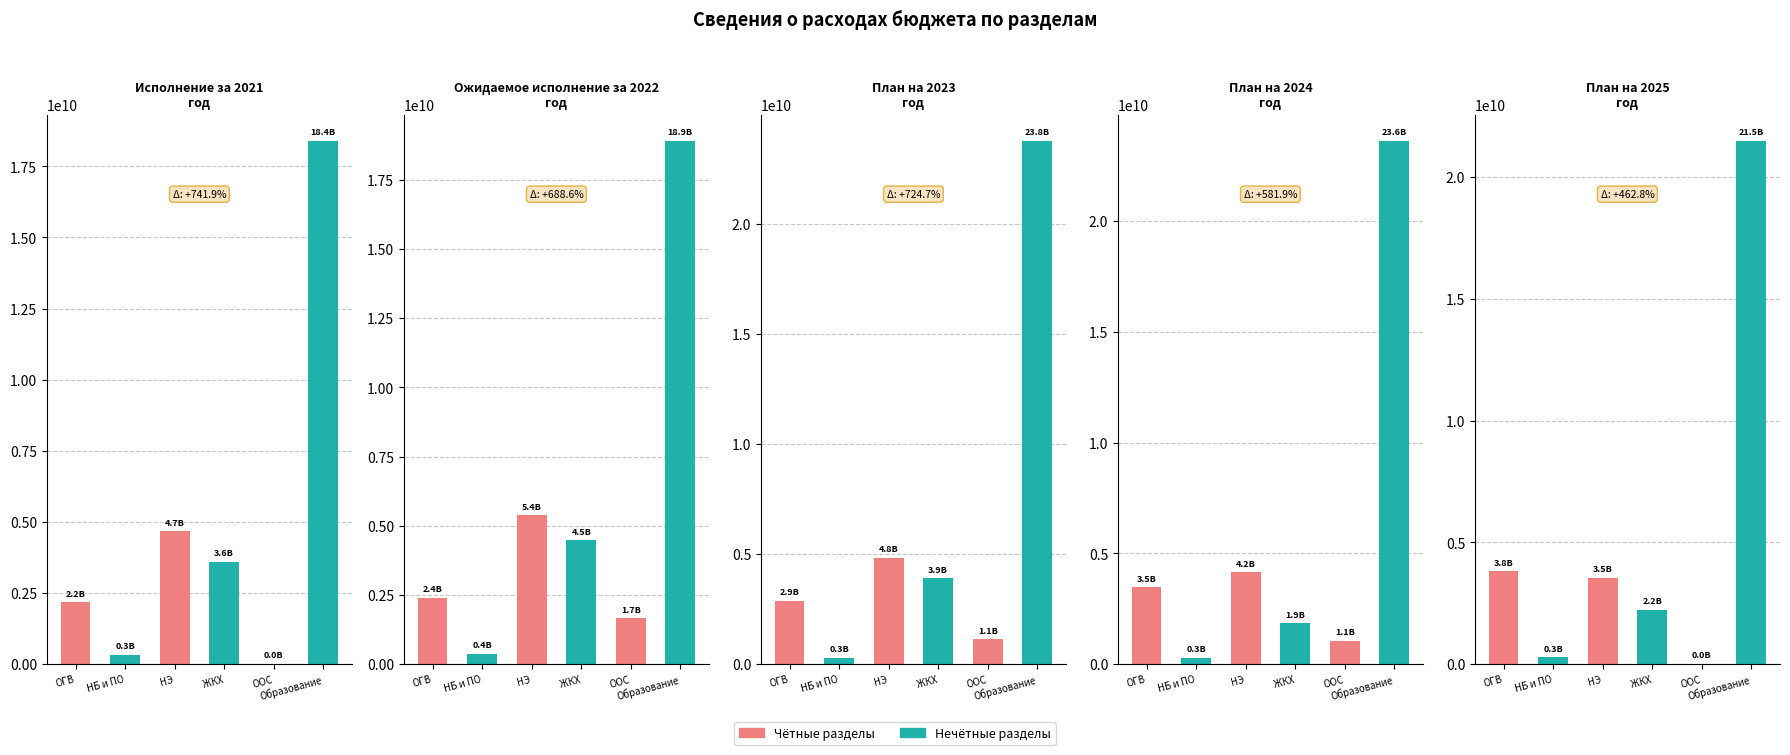

What is the sum of all План на 2024 год values?

34428161688.3